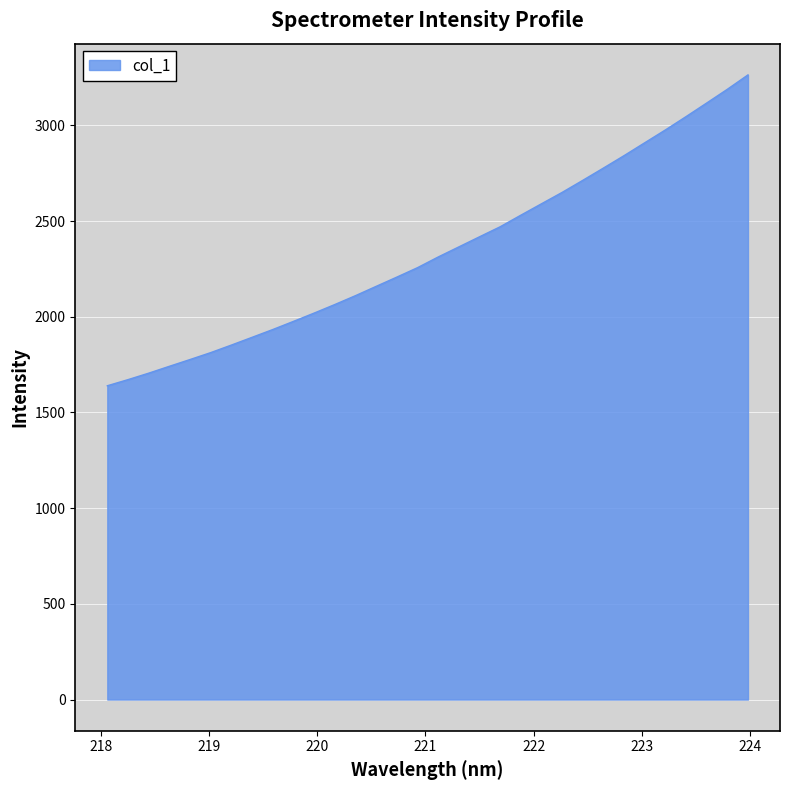

What is the difference between the maximum and minimum values?

1624.5